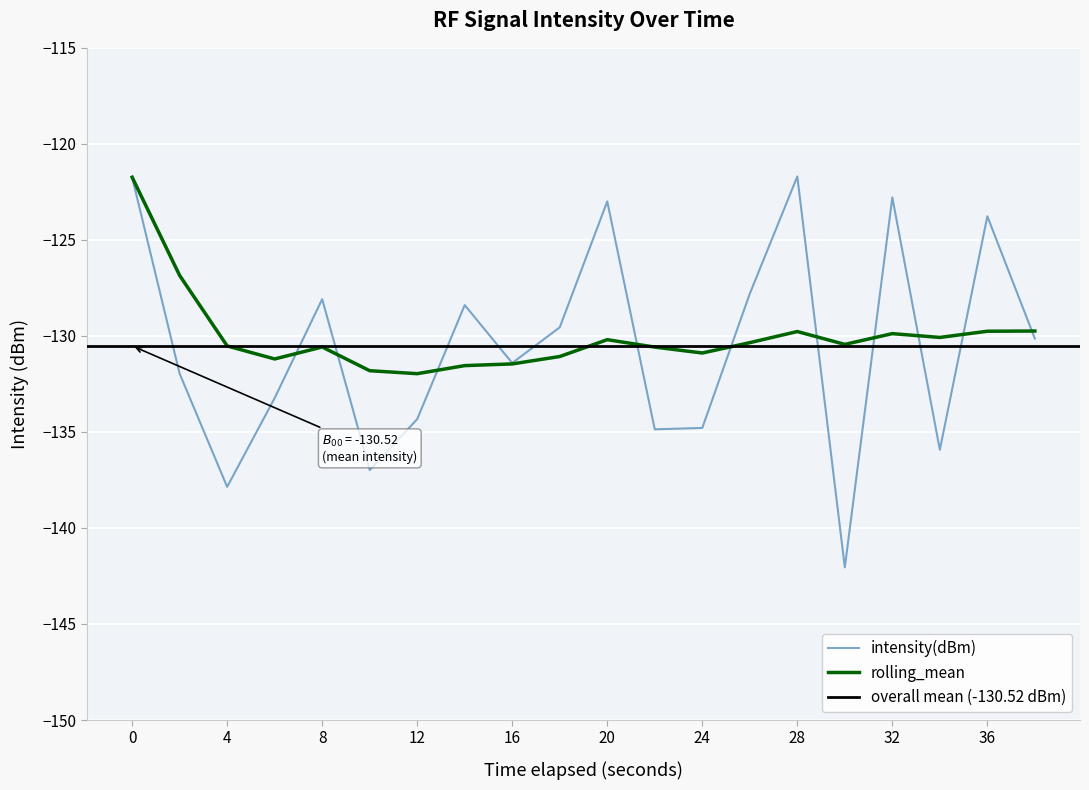

What is the sum of the intensity(dBm) values at 22 and 18?

-264.4